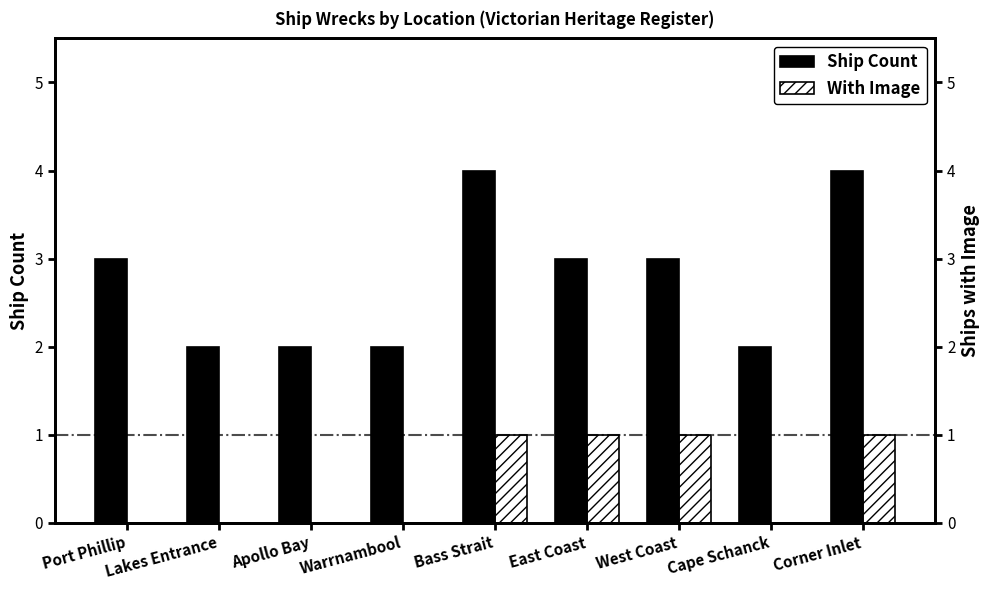

What is the sum of all Ship Count values?

25